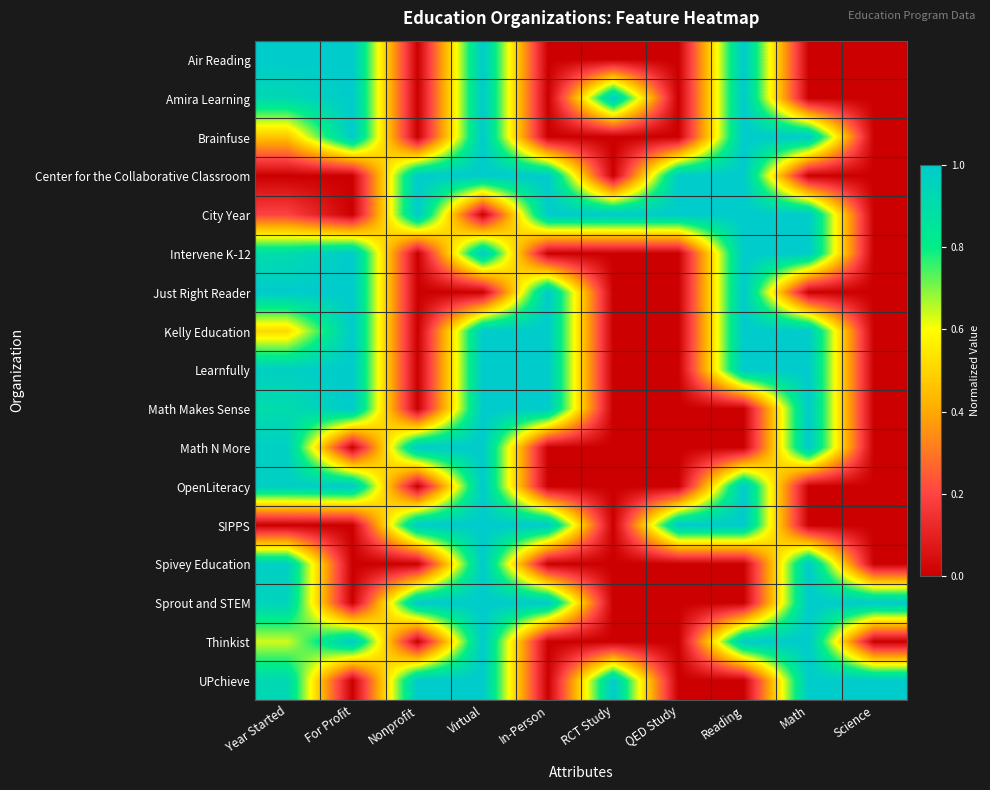

Reading left to right, extract all data points from this chart.

Air Reading: Year Started=1.0	For Profit=1.0	Nonprofit=0.0	Virtual=1.0	In-Person=0.0	RCT Study=0.0	QED Study=0.0	Reading=1.0	Math=0.0	Science=0.0
Amira Learning: Year Started=0.9	For Profit=1.0	Nonprofit=0.0	Virtual=1.0	In-Person=0.0	RCT Study=1.0	QED Study=0.0	Reading=1.0	Math=0.0	Science=0.0
Brainfuse: Year Started=0.5	For Profit=1.0	Nonprofit=0.0	Virtual=1.0	In-Person=0.0	RCT Study=0.0	QED Study=0.0	Reading=1.0	Math=1.0	Science=0.0
Center for the Collaborative Classroom: Year Started=0.0	For Profit=0.0	Nonprofit=1.0	Virtual=1.0	In-Person=1.0	RCT Study=0.0	QED Study=1.0	Reading=1.0	Math=0.0	Science=0.0
City Year: Year Started=0.2	For Profit=0.0	Nonprofit=1.0	Virtual=0.0	In-Person=1.0	RCT Study=1.0	QED Study=1.0	Reading=1.0	Math=1.0	Science=0.0
Intervene K-12: Year Started=0.9	For Profit=1.0	Nonprofit=0.0	Virtual=1.0	In-Person=0.0	RCT Study=0.0	QED Study=0.0	Reading=1.0	Math=1.0	Science=0.0
Just Right Reader: Year Started=1.0	For Profit=1.0	Nonprofit=0.0	Virtual=0.0	In-Person=1.0	RCT Study=0.0	QED Study=0.0	Reading=1.0	Math=0.0	Science=0.0
Kelly Education: Year Started=0.5	For Profit=1.0	Nonprofit=0.0	Virtual=1.0	In-Person=1.0	RCT Study=0.0	QED Study=0.0	Reading=1.0	Math=1.0	Science=0.0
Learnfully: Year Started=1.0	For Profit=1.0	Nonprofit=0.0	Virtual=1.0	In-Person=1.0	RCT Study=0.0	QED Study=0.0	Reading=1.0	Math=1.0	Science=0.0
Math Makes Sense: Year Started=0.9	For Profit=1.0	Nonprofit=0.0	Virtual=1.0	In-Person=1.0	RCT Study=0.0	QED Study=0.0	Reading=0.0	Math=1.0	Science=0.0
Math N More: Year Started=1.0	For Profit=0.0	Nonprofit=1.0	Virtual=1.0	In-Person=0.0	RCT Study=0.0	QED Study=0.0	Reading=0.0	Math=1.0	Science=0.0
OpenLiteracy: Year Started=1.0	For Profit=1.0	Nonprofit=0.0	Virtual=1.0	In-Person=0.0	RCT Study=0.0	QED Study=0.0	Reading=1.0	Math=0.0	Science=0.0
SIPPS: Year Started=0.0	For Profit=0.0	Nonprofit=1.0	Virtual=1.0	In-Person=1.0	RCT Study=0.0	QED Study=1.0	Reading=1.0	Math=0.0	Science=0.0
Spivey Education: Year Started=1.0	For Profit=0.0	Nonprofit=0.0	Virtual=1.0	In-Person=0.0	RCT Study=0.0	QED Study=0.0	Reading=0.0	Math=1.0	Science=0.0
Sprout and STEM: Year Started=1.0	For Profit=0.0	Nonprofit=1.0	Virtual=1.0	In-Person=1.0	RCT Study=0.0	QED Study=0.0	Reading=0.0	Math=1.0	Science=1.0
Thinkist: Year Started=0.6	For Profit=1.0	Nonprofit=0.0	Virtual=1.0	In-Person=0.0	RCT Study=0.0	QED Study=0.0	Reading=1.0	Math=1.0	Science=0.0
UPchieve: Year Started=0.9	For Profit=0.0	Nonprofit=1.0	Virtual=1.0	In-Person=0.0	RCT Study=1.0	QED Study=0.0	Reading=0.0	Math=1.0	Science=1.0